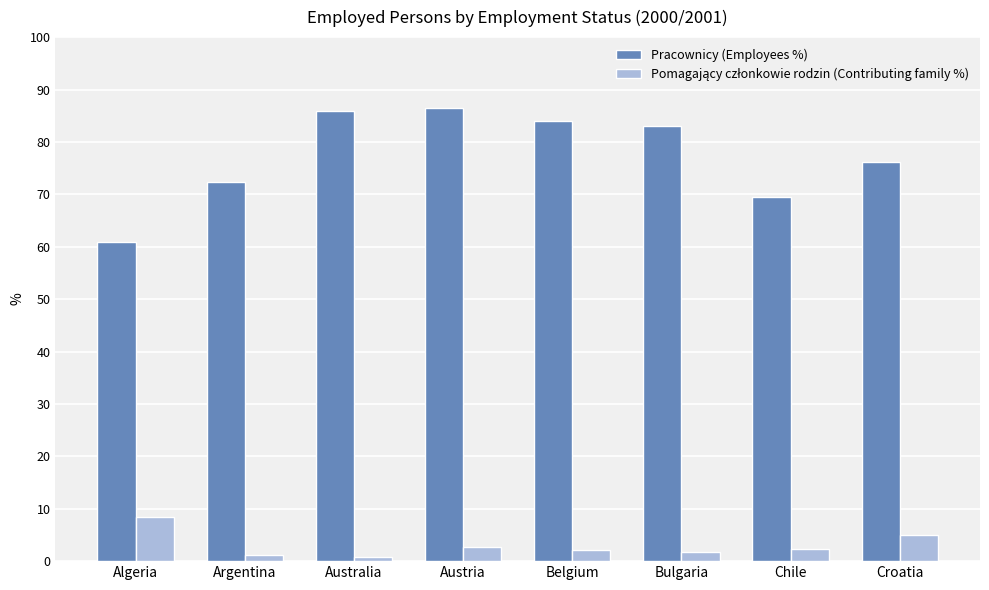

What is the sum of all Pracownicy (Employees %) values?

618.2